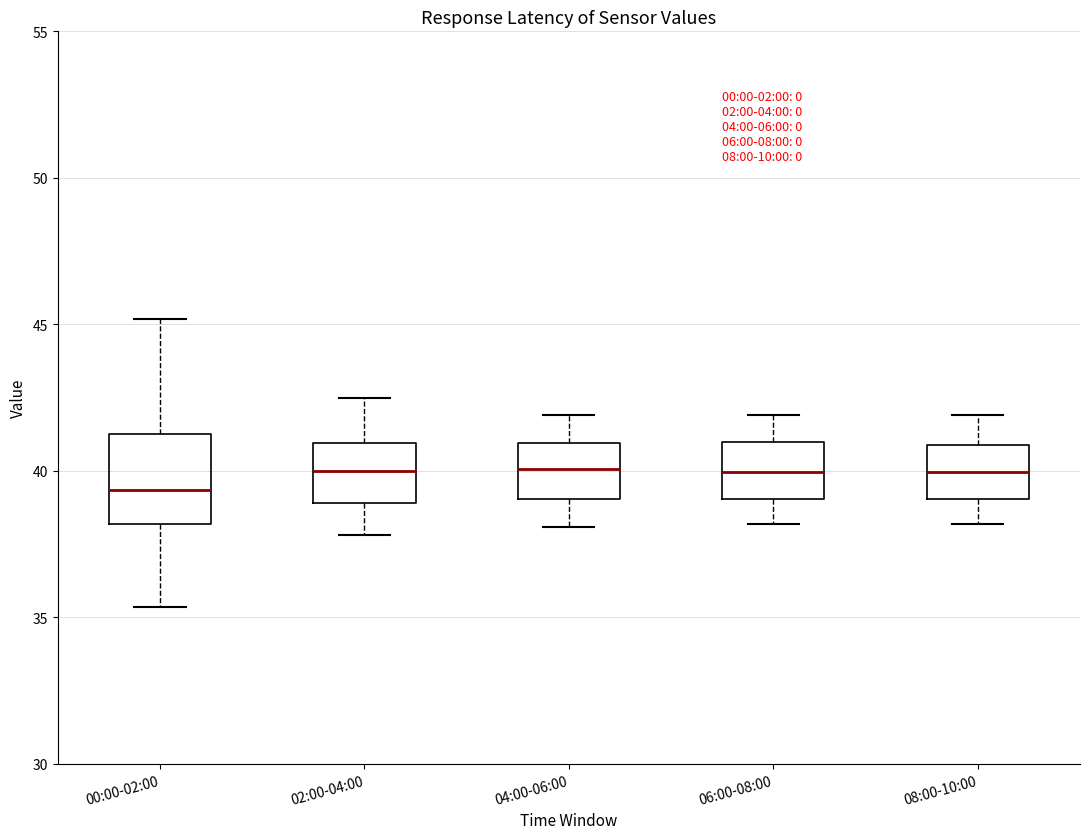

Which box is the tallest, from its lower edge to its upper edge?

00:00-02:00